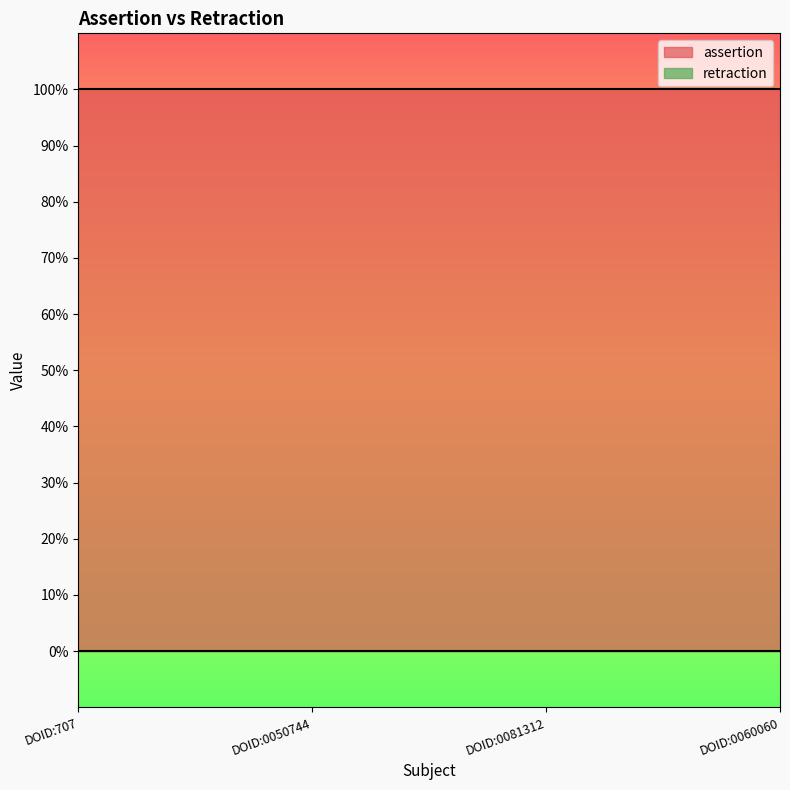

What is the sum of all assertion values?

4